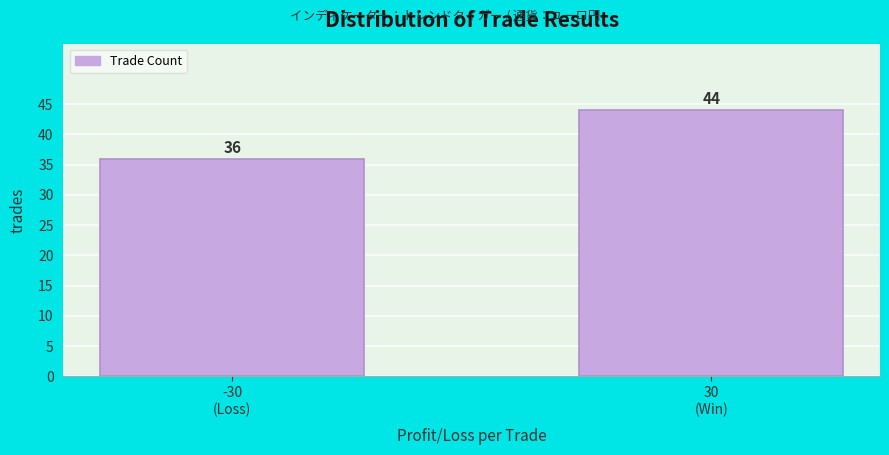

Reading left to right, extract all data points from this chart.

36	44